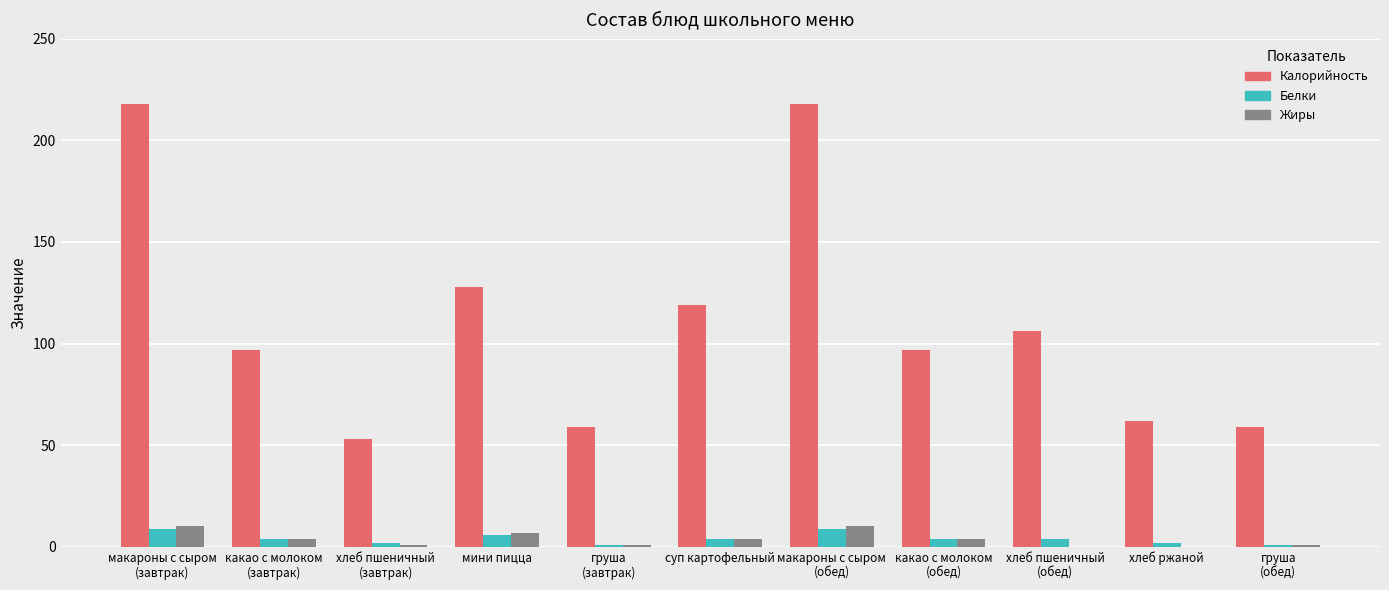

Which series has the largest total across all categories?

Калорийность